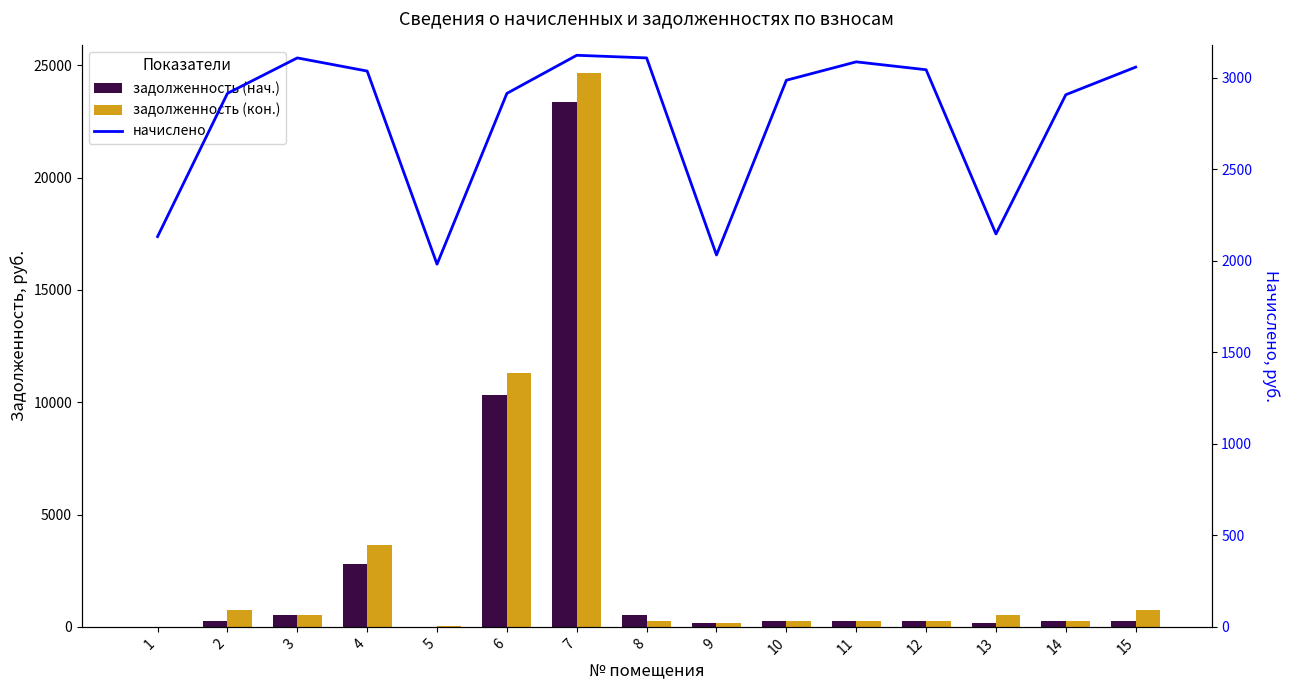

How many data points in задолженность (кон.) are above 259?

8